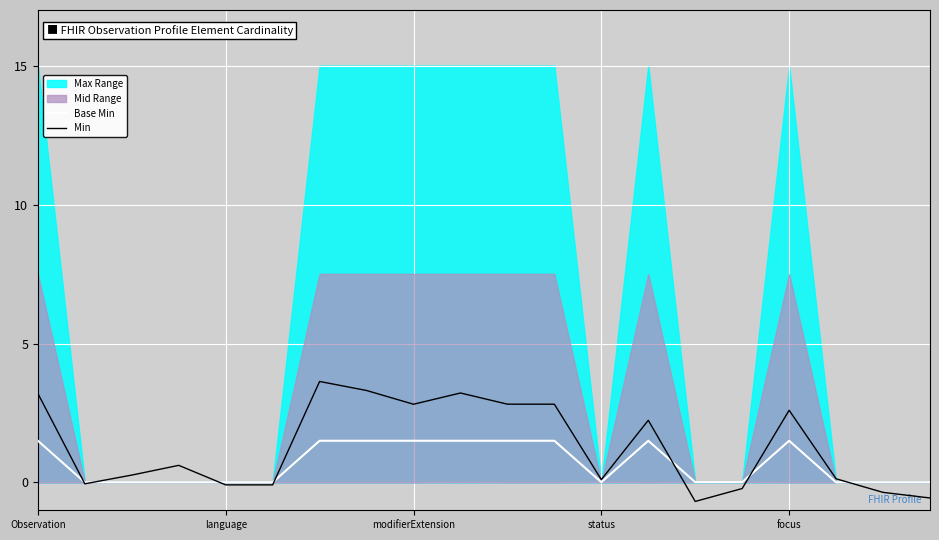

What is the spread (max minus min) of values at 13?

0.7